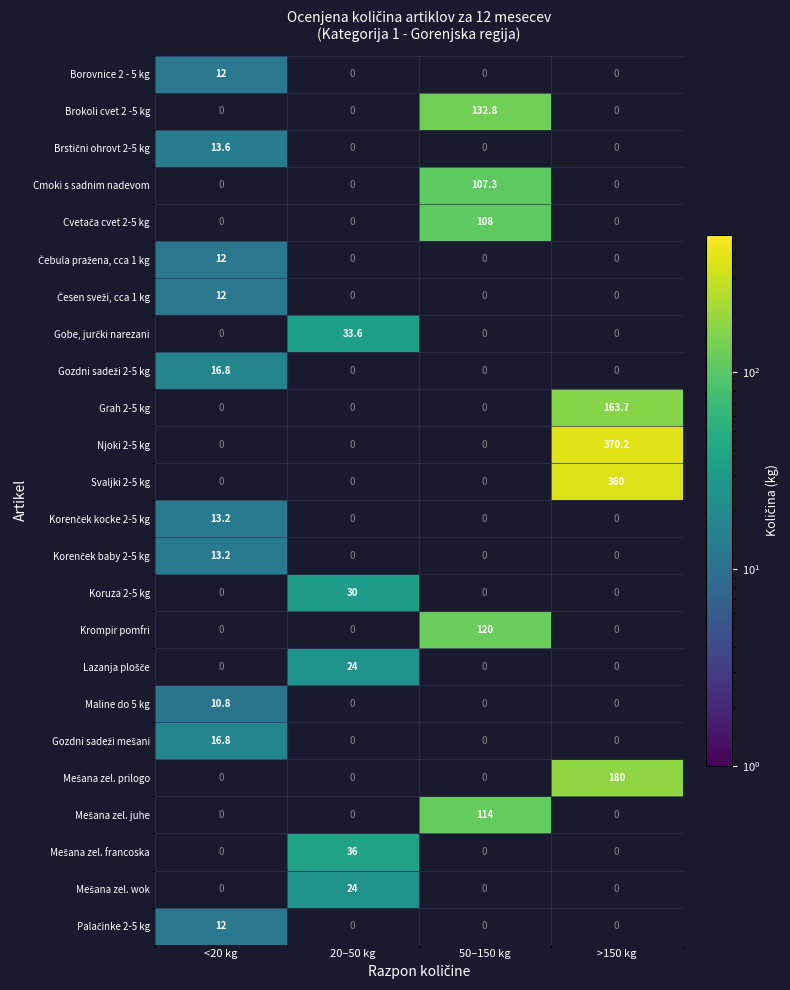

At which category does the chart reach its minimum across all series?

<20 kg